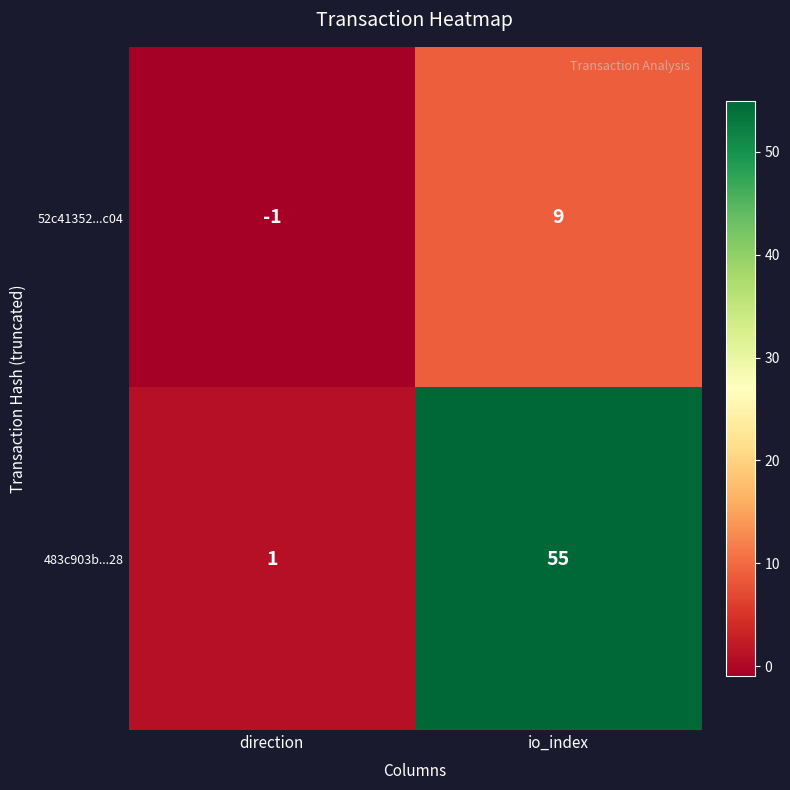

Which label corresponds to the smallest value in the chart?

direction